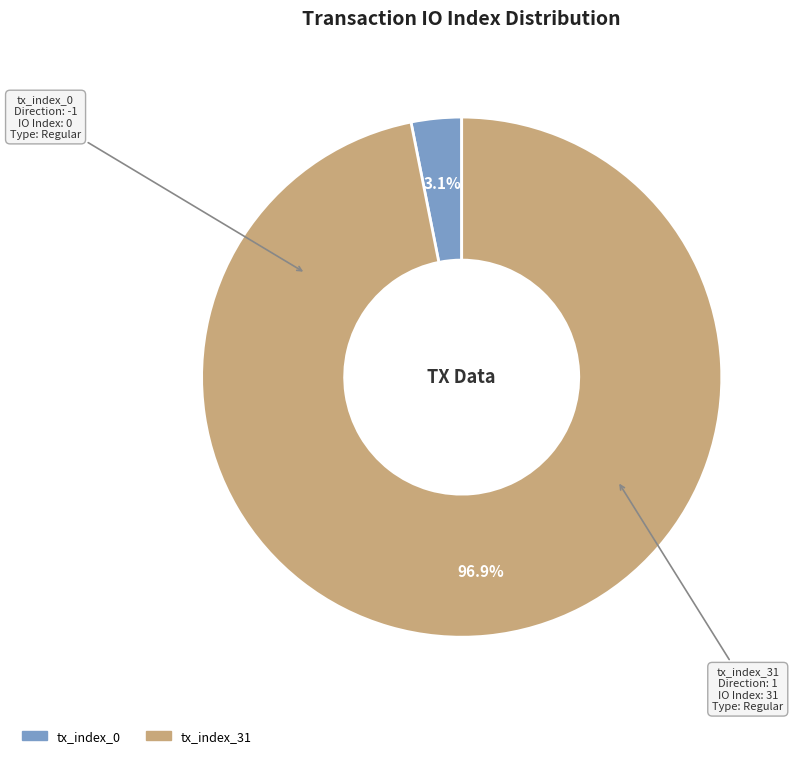

What percentage is NOT represented by tx_index_0?

96.9%